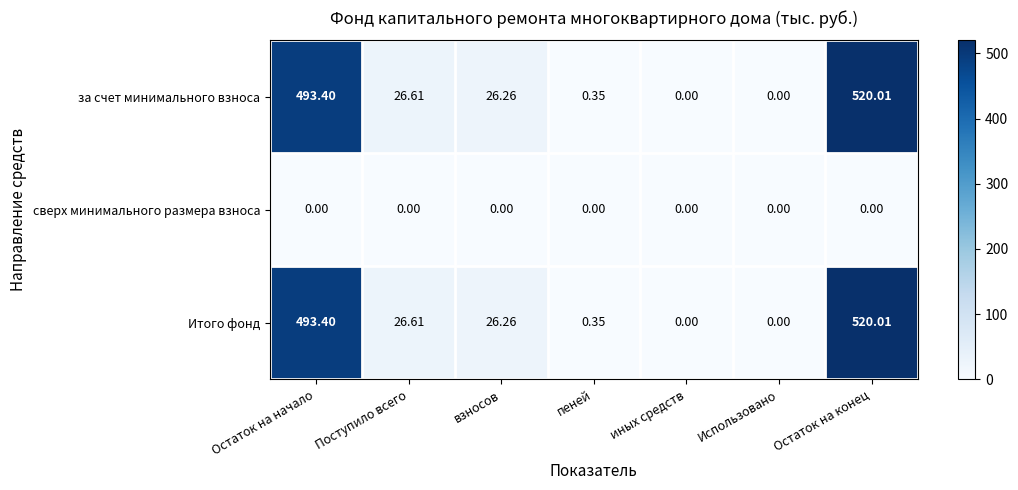

At which label does Итого фонд reach its peak?

Остаток на конец